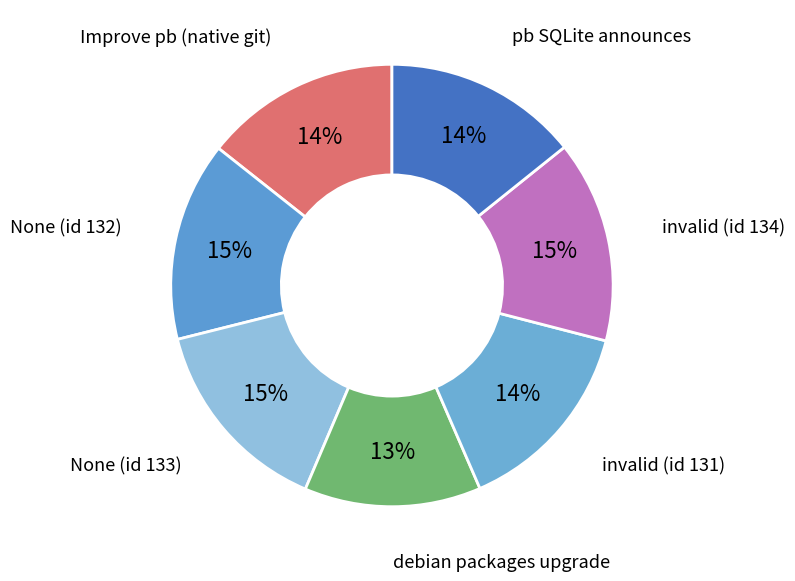

To the nearest percent, what percentage of the pie is pb SQLite announces?

14%